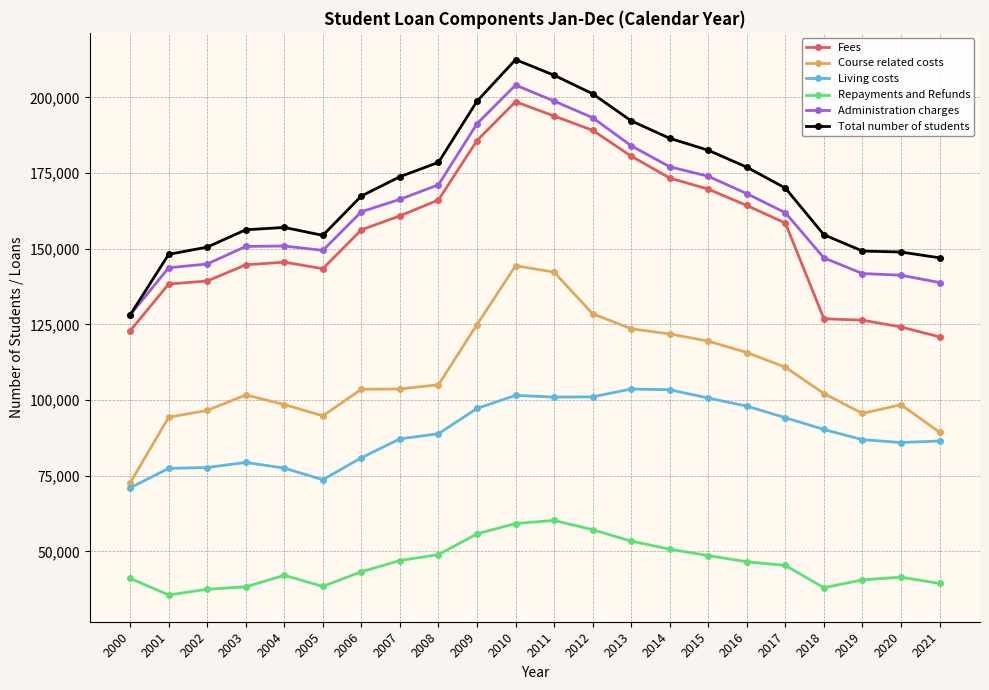

How many values in the Administration charges series are below 162210?

11